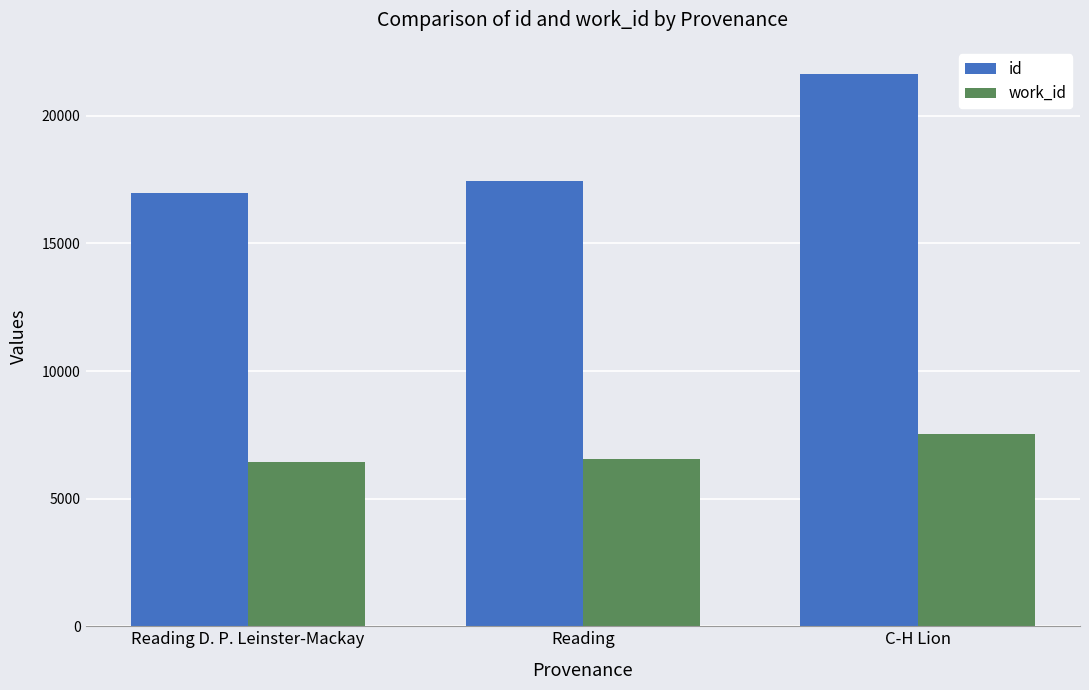

What is the approximate value of id at C-H Lion, to the nearest 100?

21600